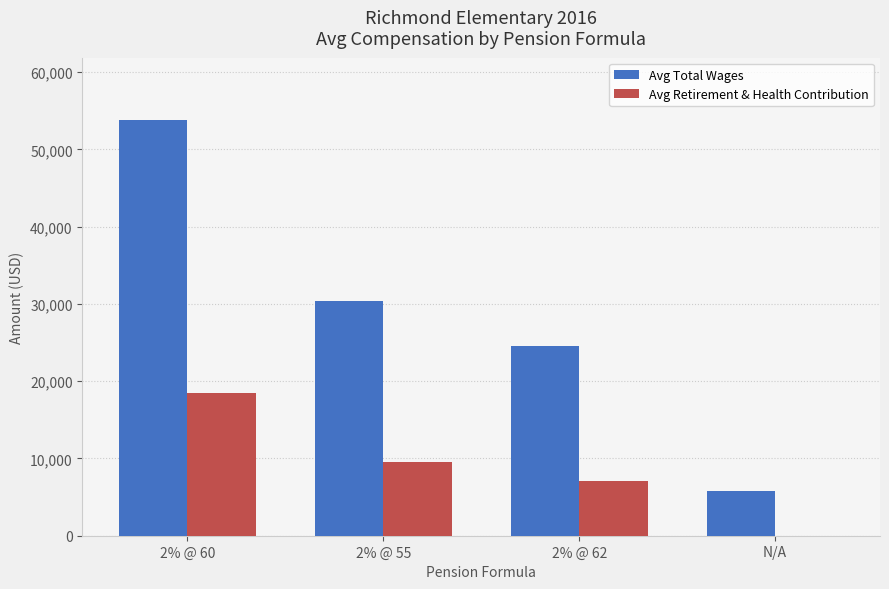

How many categories are shown in the chart?

4